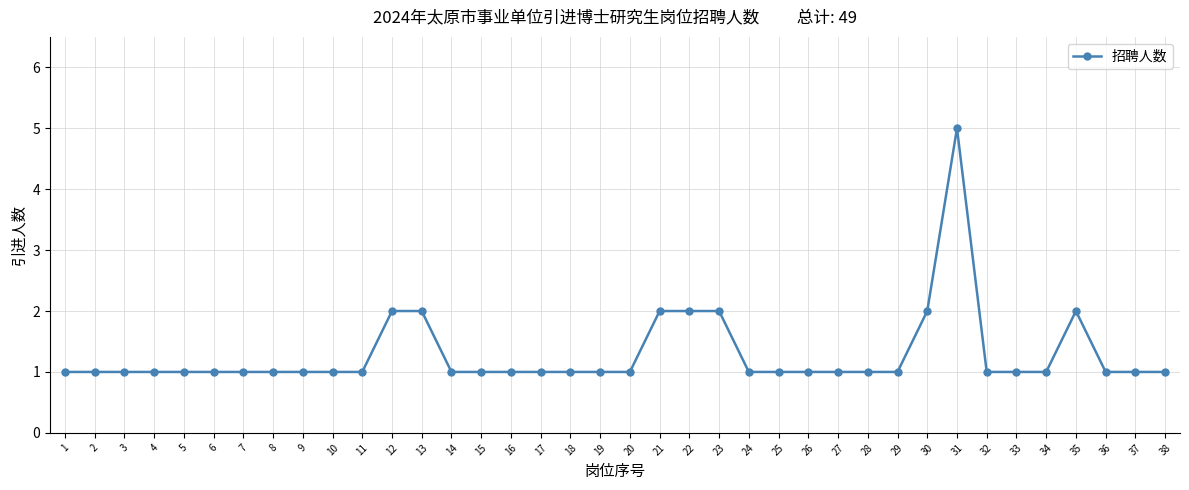

What value does the data have at 17?

1